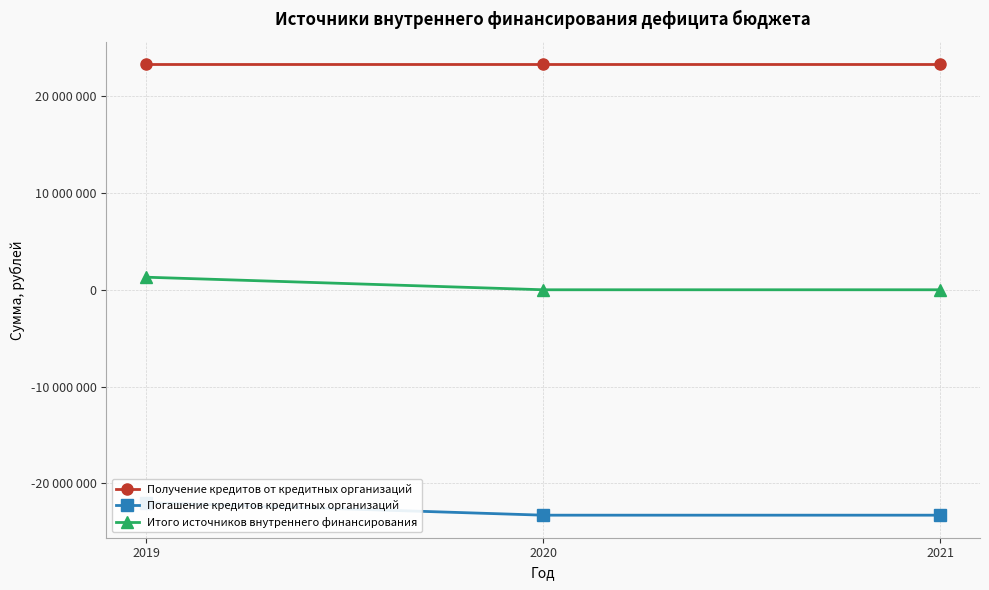

Reading left to right, extract all data points from this chart.

Получение кредитов от кредитных организаций: 2019=23300000	2020=23300000	2021=23300000
Погашение кредитов кредитных организаций: 2019=-22000000	2020=-23300000	2021=-23300000
Итого источников внутреннего финансирования: 2019=1300000	2020=0	2021=0